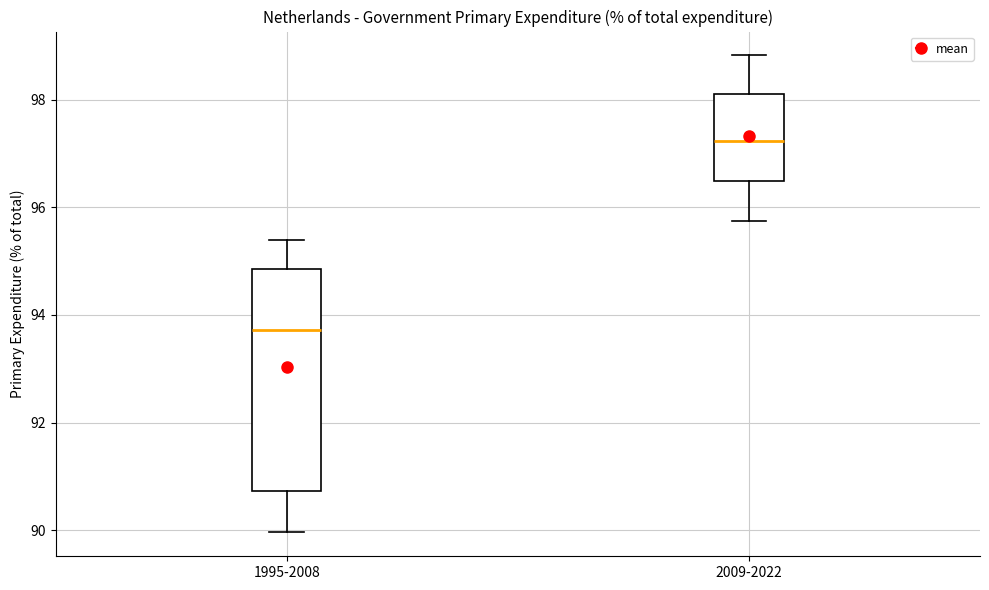

Which box has the lowest median line?

1995-2008